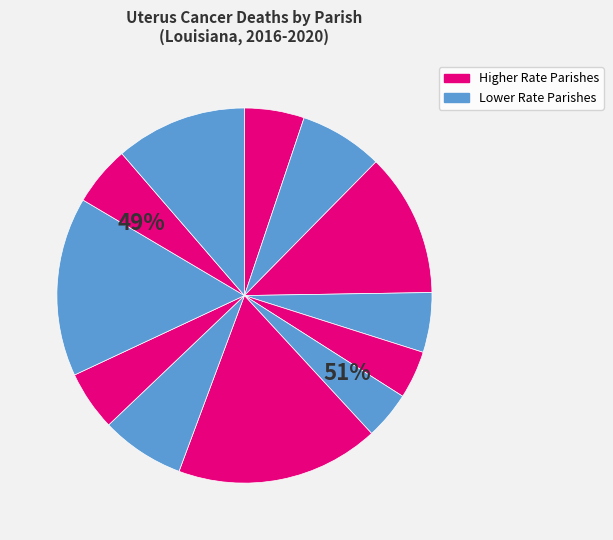

To the nearest percent, what portion does Terrebonne represent?

4%